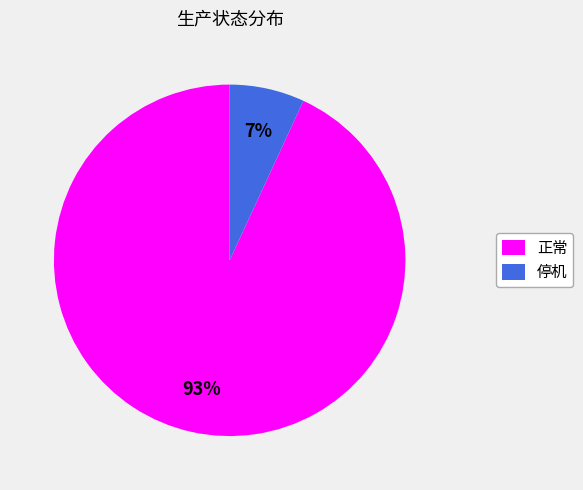

To the nearest percent, what is the difference between the 正常 and 停机 slice percentages?

86%